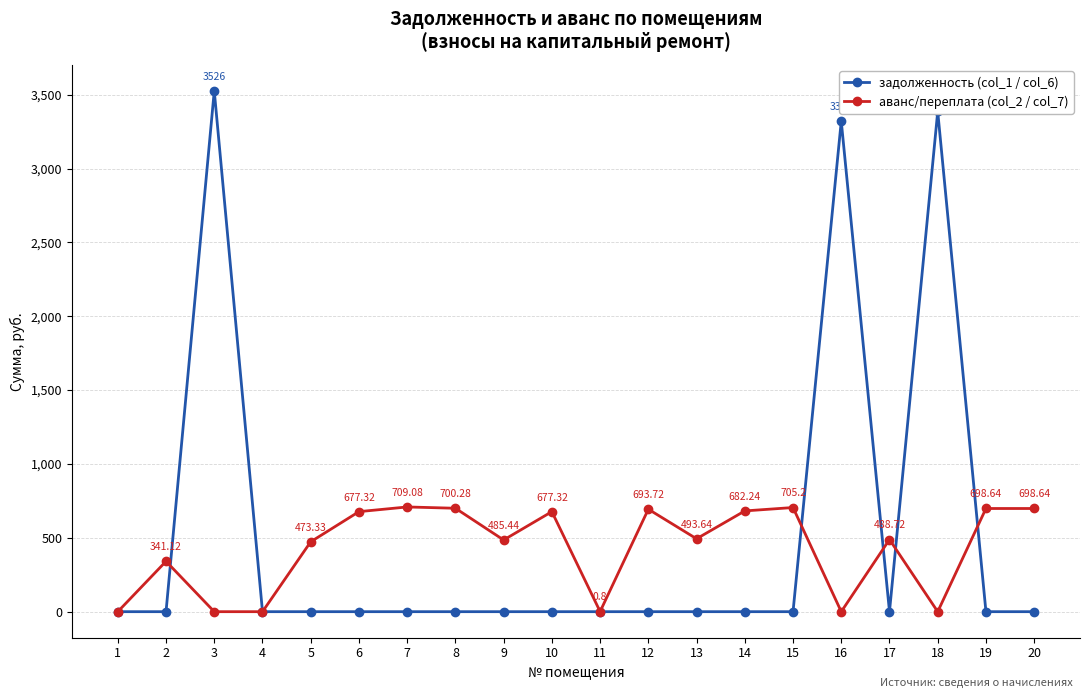

Which series has the widest spread of values?

задолженность (col_1 / col_6)